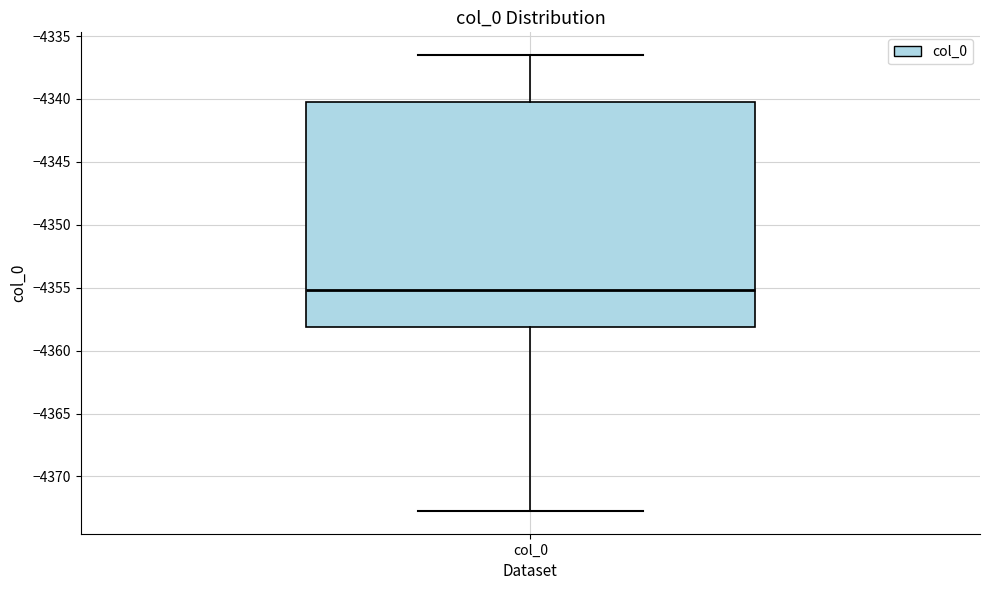

Read this box plot against the y-axis: the position of the median line, the range covered by the box, and the ends of both whiskers. The values are not printed on the chart, so give them approximately, as read against the axis.

median -4355.0, box -4358.0 to -4340.0, whiskers -4372.5 to -4336.5